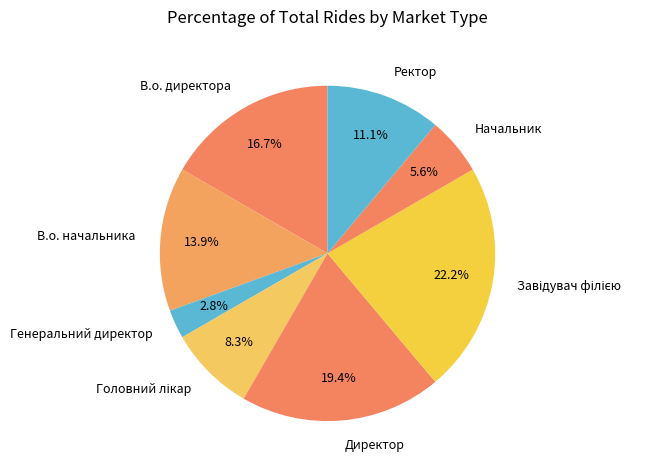

Does Ректор represent more than half of the total?

No